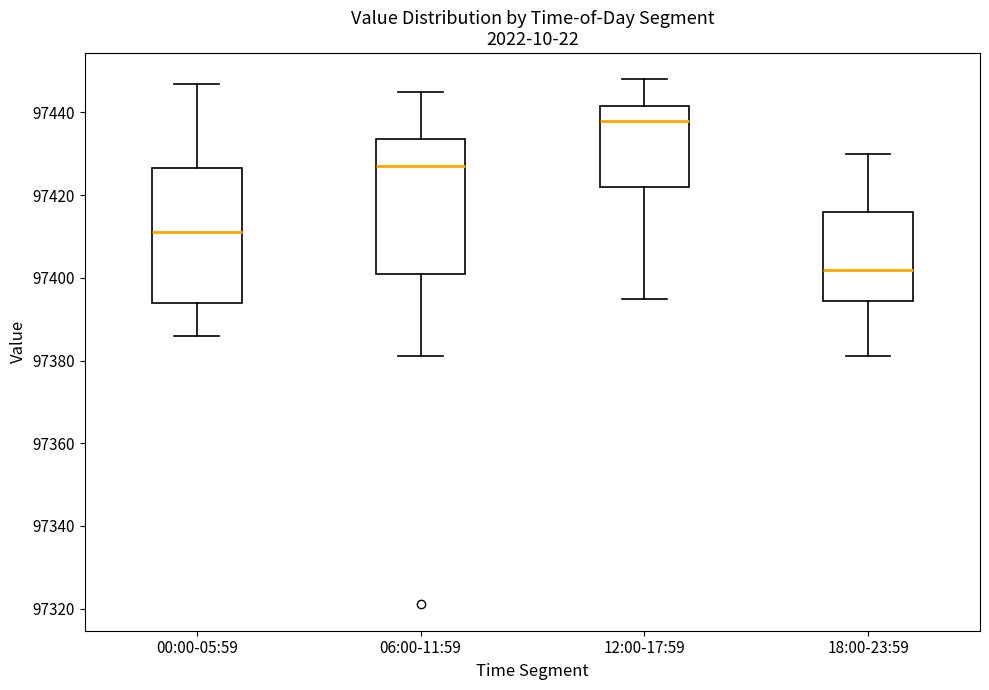

Reading left to right, transcribe this box plot: for each box, give where its median line is, the range the box spans, and where its two whiskers end, as read against the y-axis. The values are not printed on the chart, so give them approximately, as read against the axis.

00:00-05:59: median 97412, box 97394 to 97426, whiskers 97386 to 97448
06:00-11:59: median 97428, box 97402 to 97434, whiskers 97382 to 97446
12:00-17:59: median 97438, box 97422 to 97442, whiskers 97396 to 97448
18:00-23:59: median 97402, box 97394 to 97416, whiskers 97382 to 97430